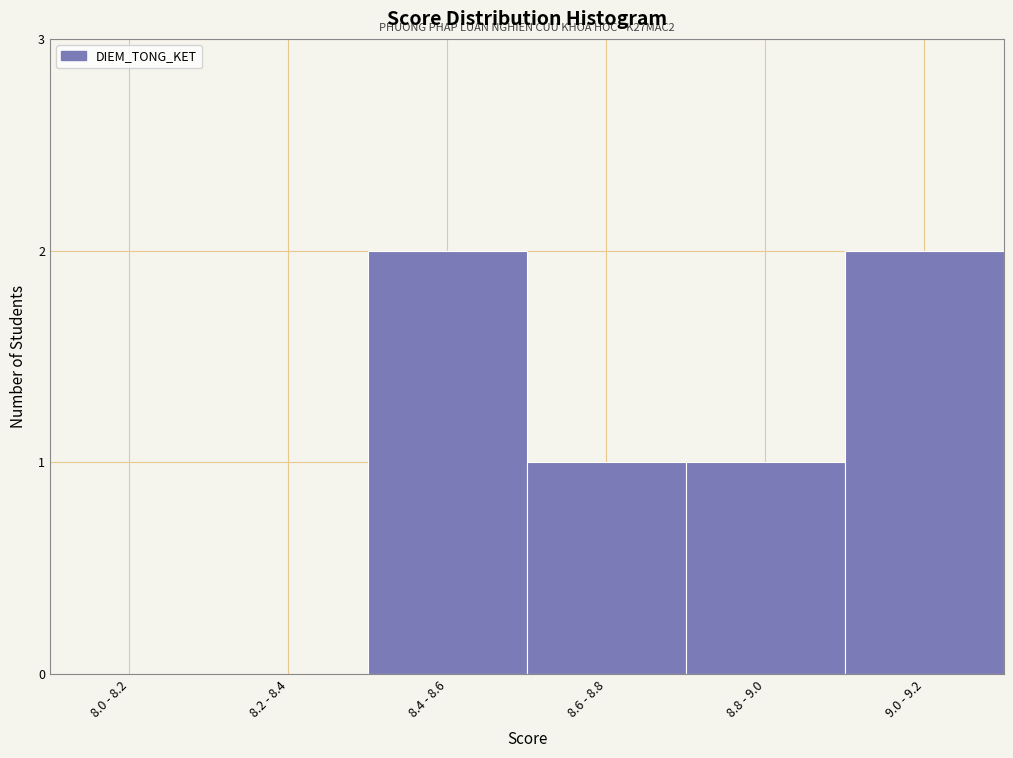

Reading left to right, what are all the values shown in this chart?

8.0 - 8.2=0	8.2 - 8.4=0	8.4 - 8.6=2	8.6 - 8.8=1	8.8 - 9.0=1	9.0 - 9.2=2